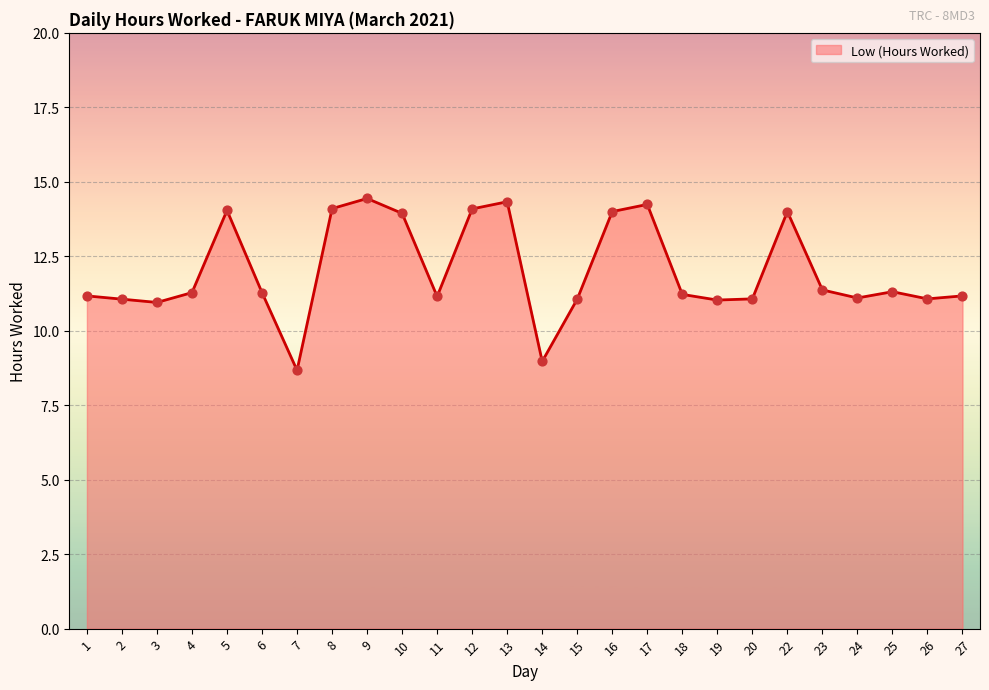

Approximately how many times larger is the value at 19 compared to 22?

0.8